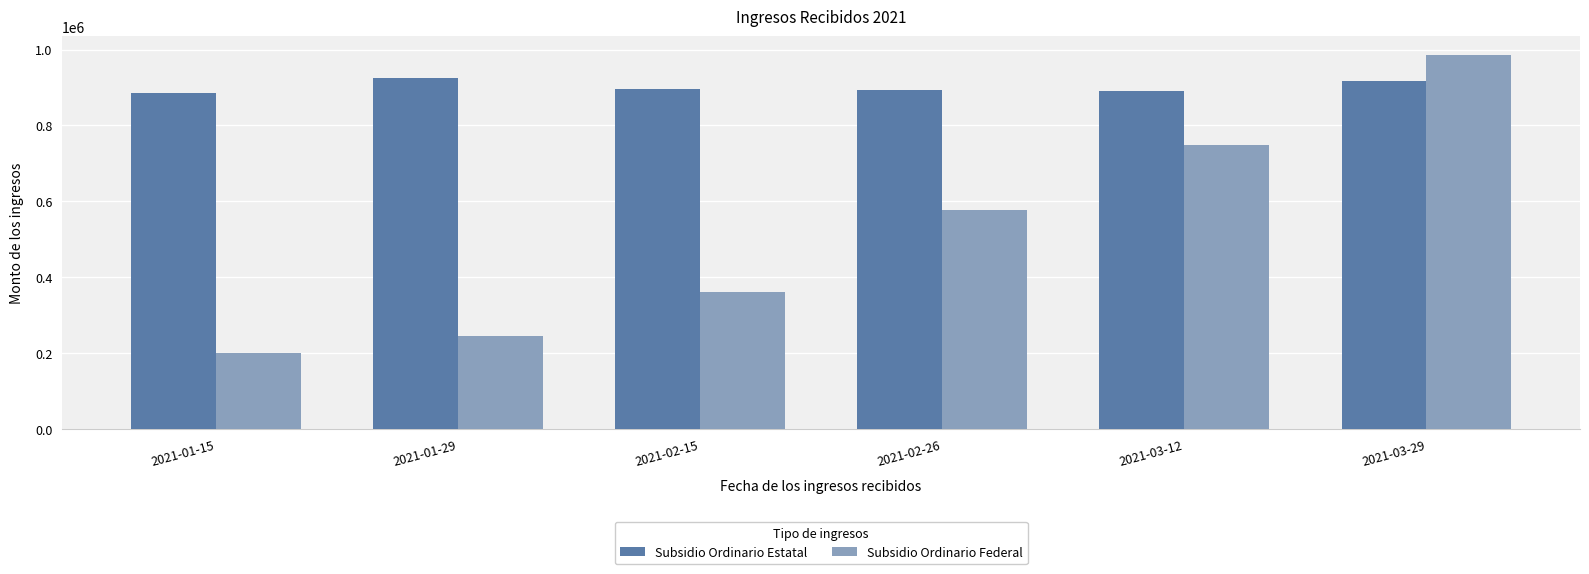

Which series has the widest spread of values?

Subsidio Ordinario Federal